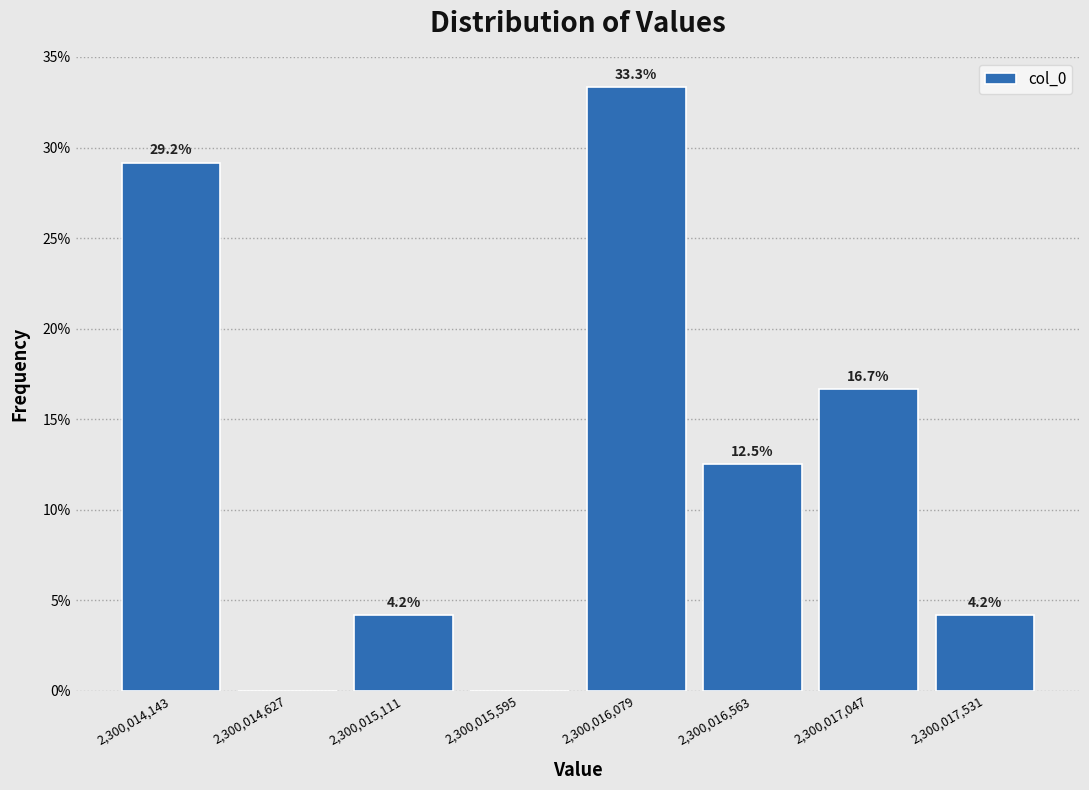

Over which range of the x-axis is the bar tallest?

2300015850 to 2300016300